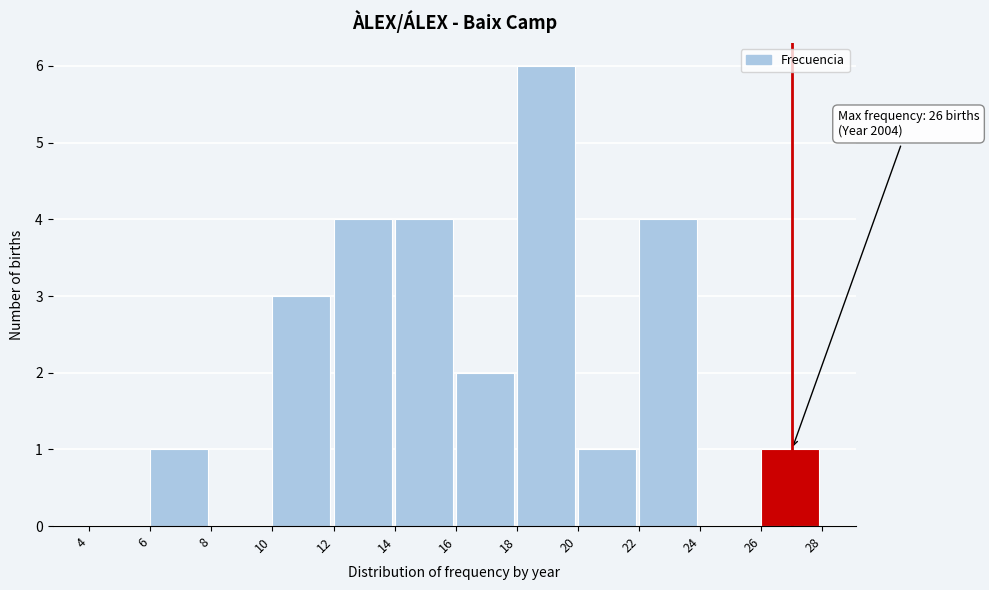

Which range on the x-axis has the tallest bar?

18 to 20